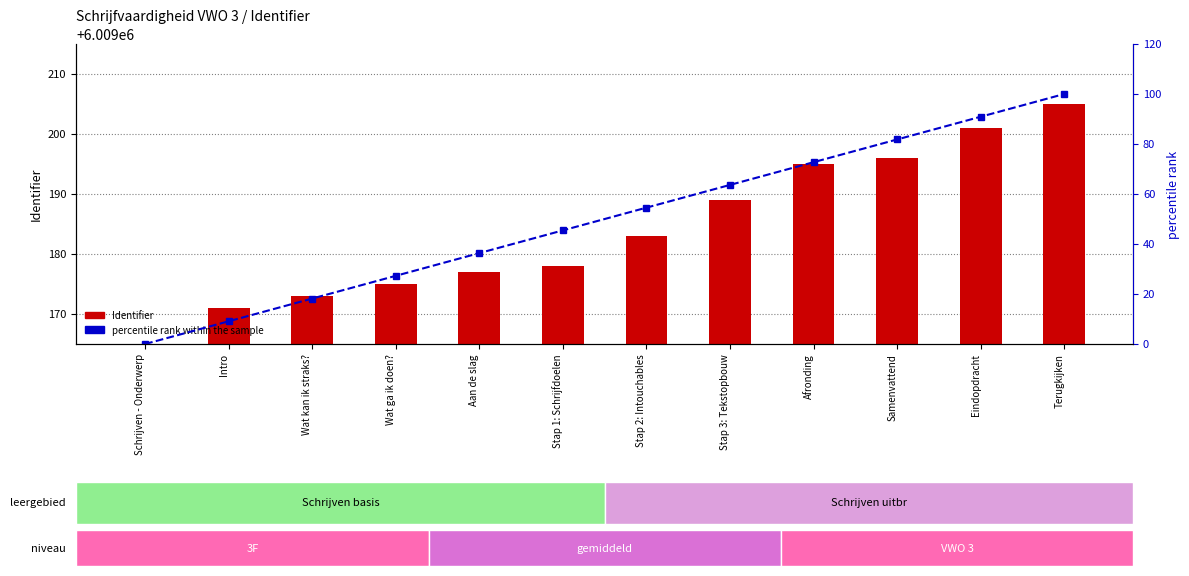

At which label is Identifier closest to 4089796?

Intro